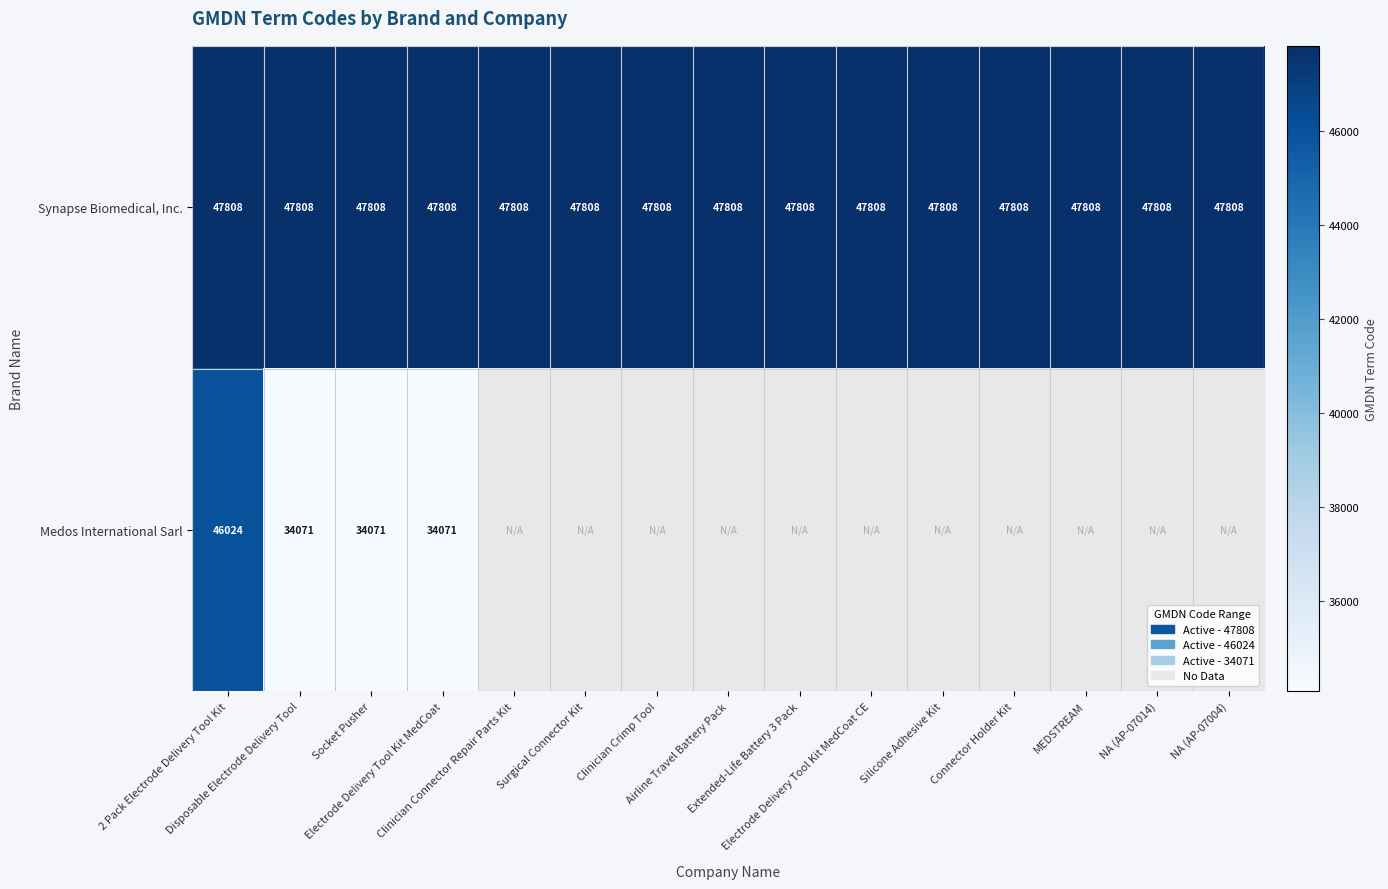

What is the highest value of the Synapse Biomedical, Inc. series?

47808